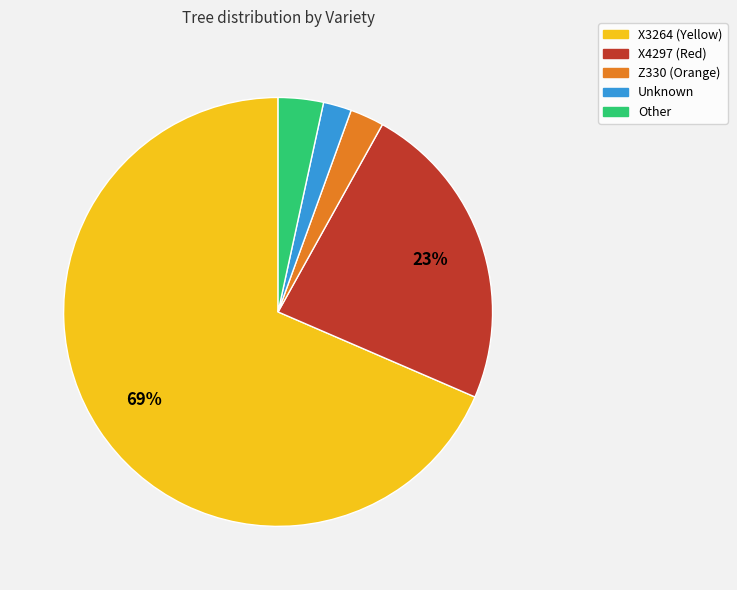

Which category has the biggest portion of the pie?

X3264 (Yellow)